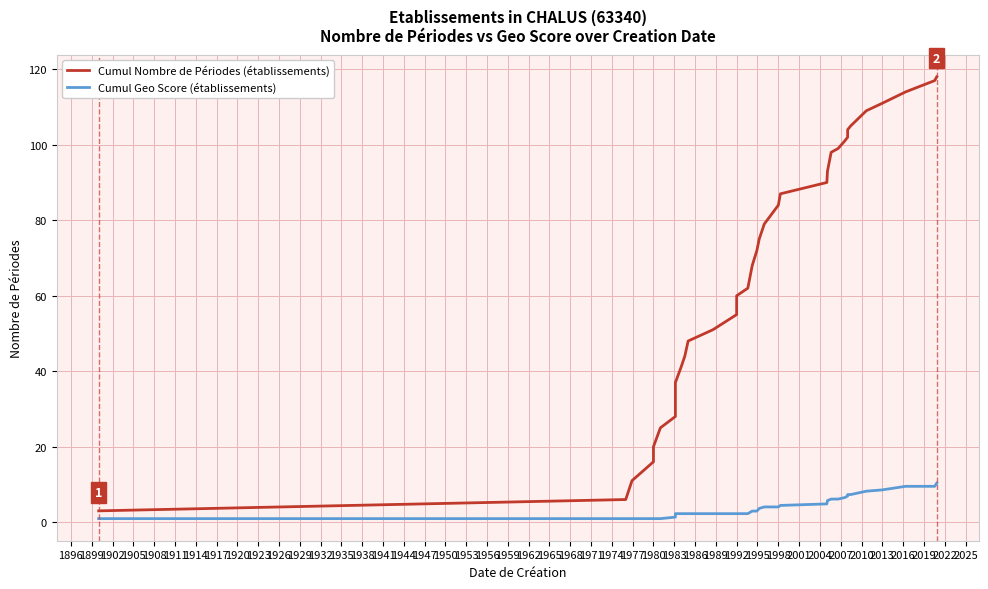

Is this an area chart (filled region under the line)?

No